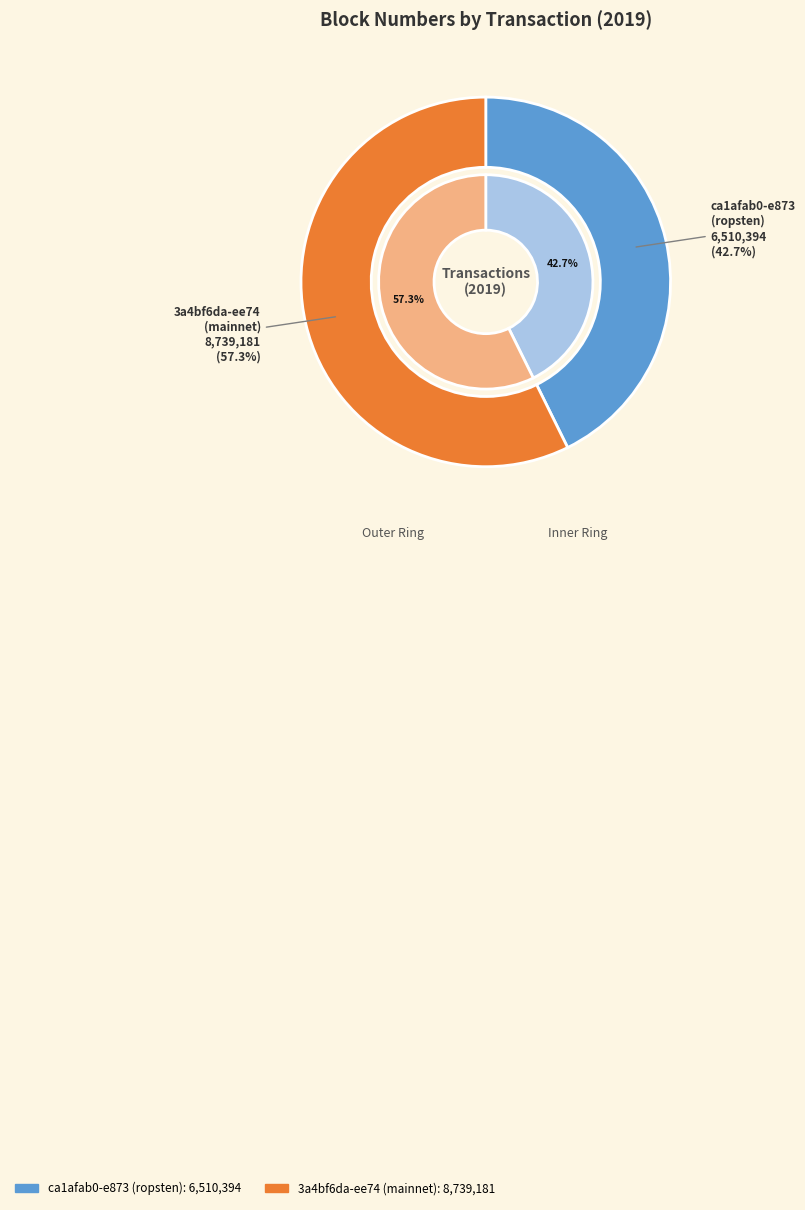

Between 3a4bf6da-ee74
(mainnet) and ca1afab0-e873
(ropsten), which is larger?

3a4bf6da-ee74
(mainnet)